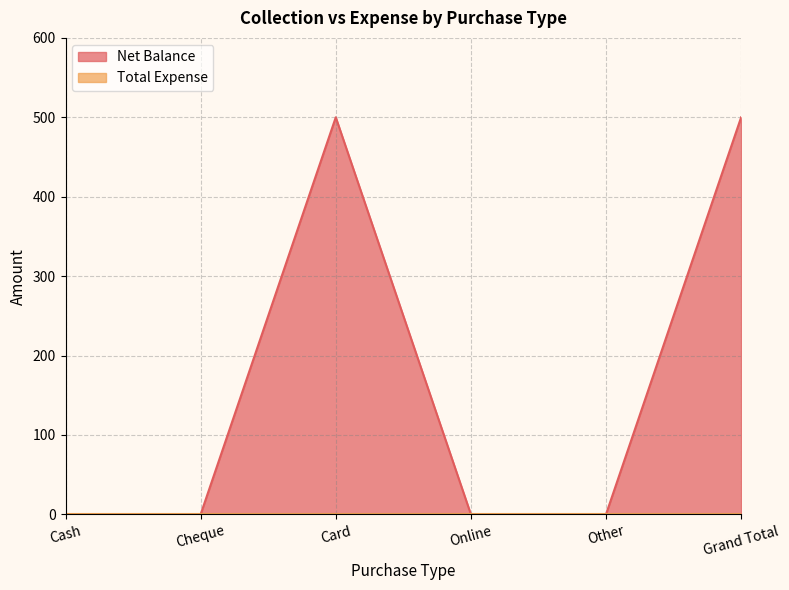

Rank the categories by value from lowest to highest.

Cash, Cheque, Online, Other, Card, Grand Total